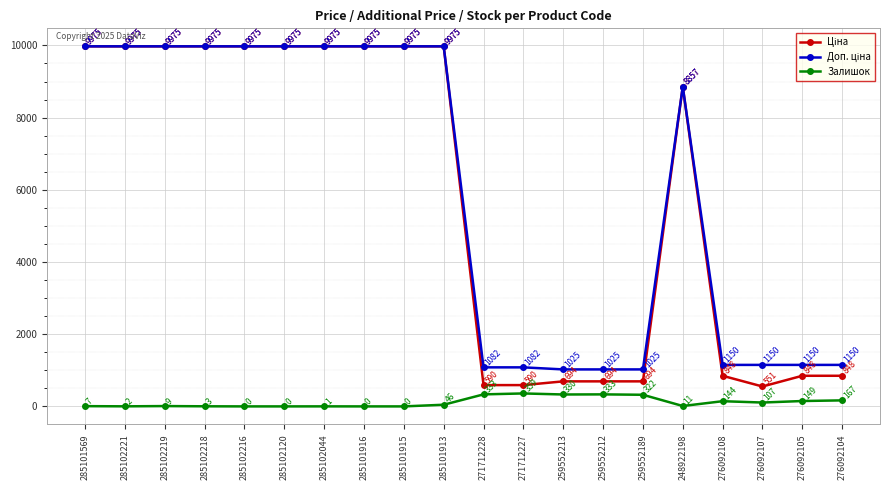

What is the total value across all series at 285102219?

19959.0